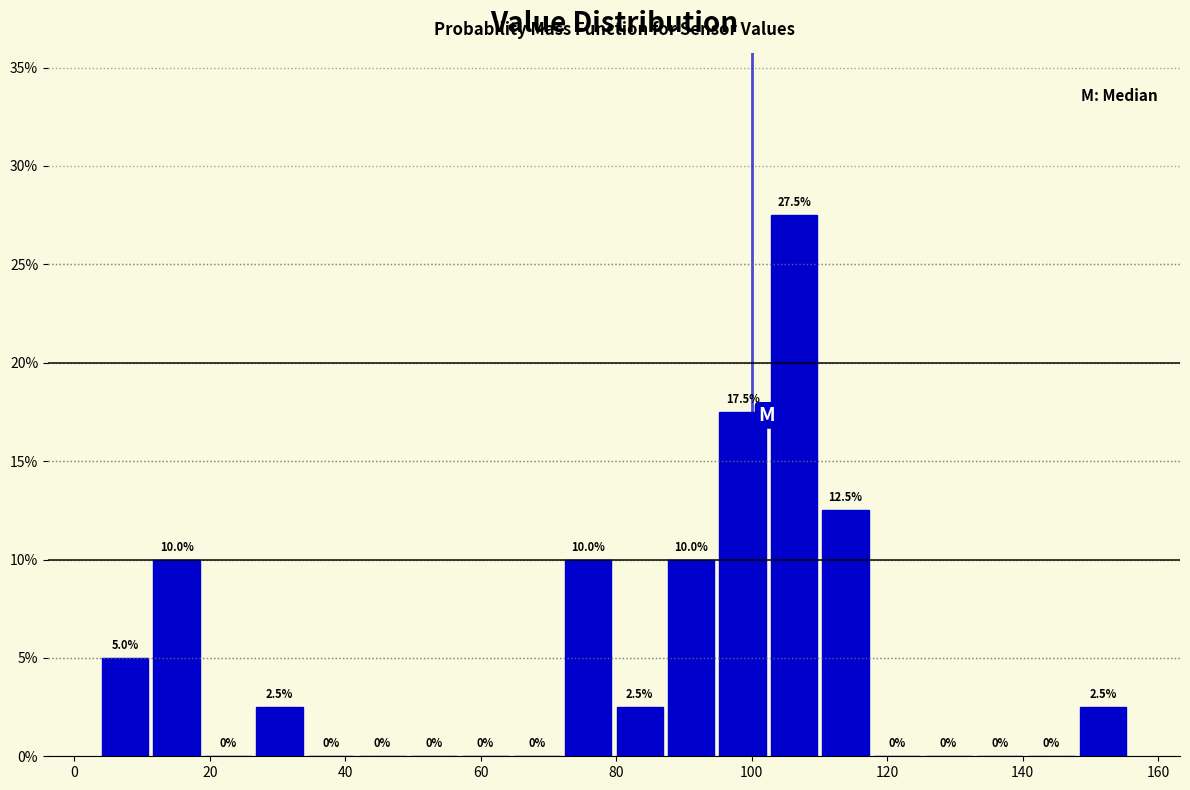

Around what value on the x-axis is the tallest bar? Give the approximate position of its centre, as read against the axis.

106